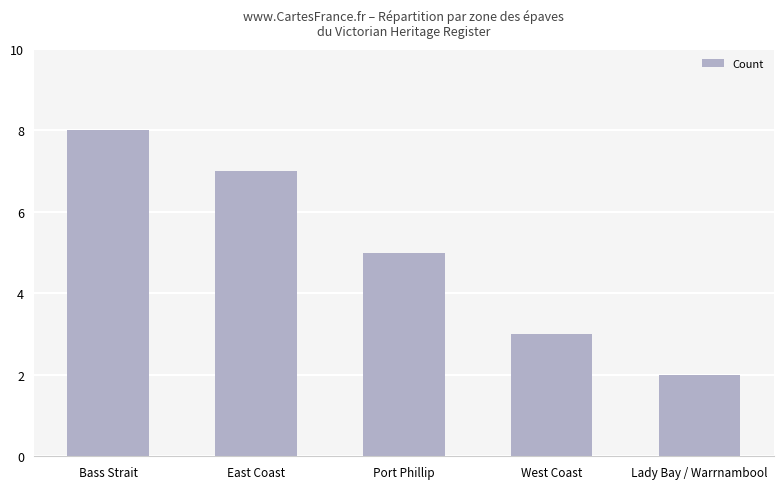

Where is the data nearest to the value 5?

Port Phillip